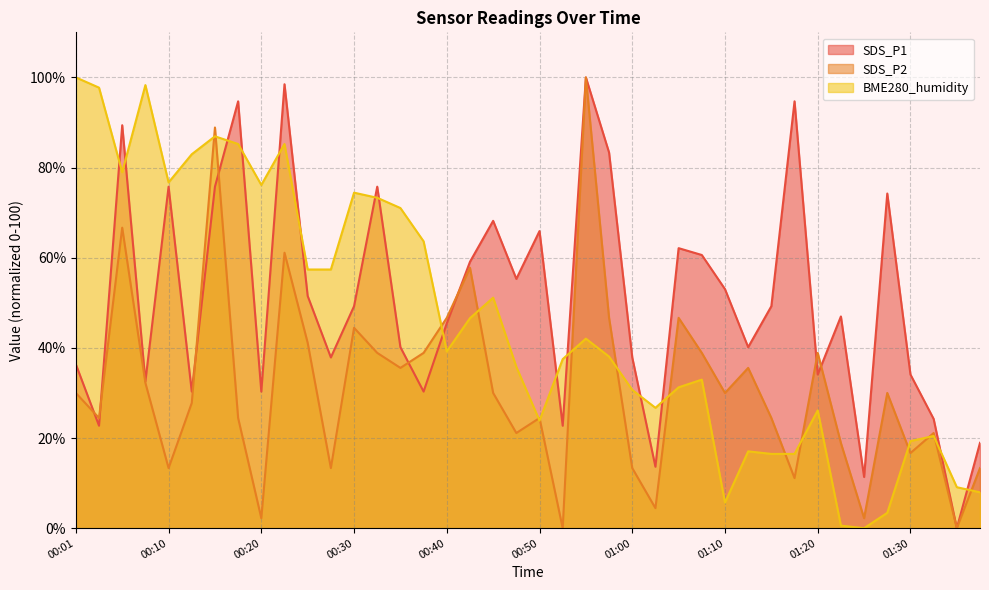

What is the spread (max minus min) of values at 01:00?

24.5